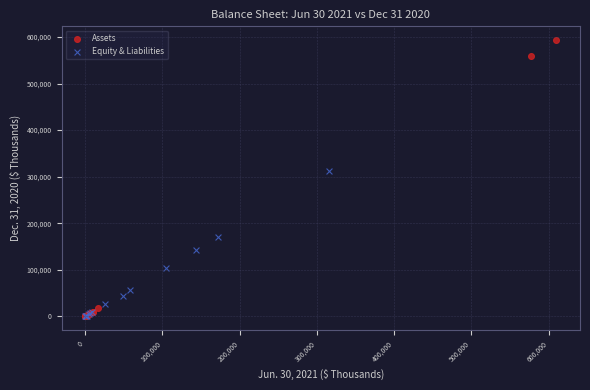

Which series has the widest spread of Y values?

Assets